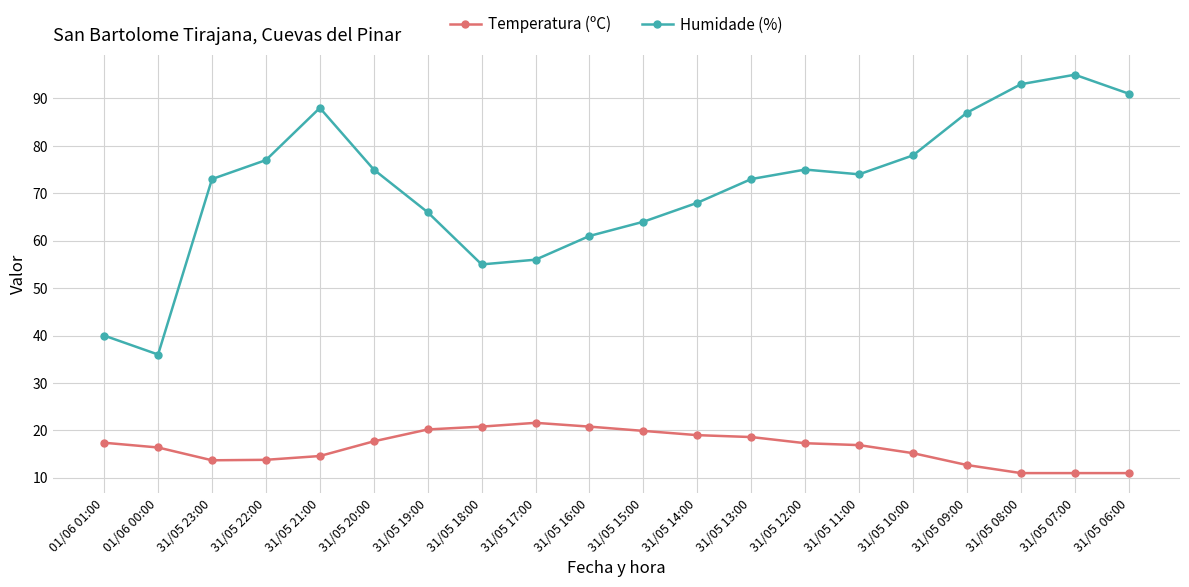

True or false: Temperatura (ºC) has more than 0 points higher than both neighbors.

True